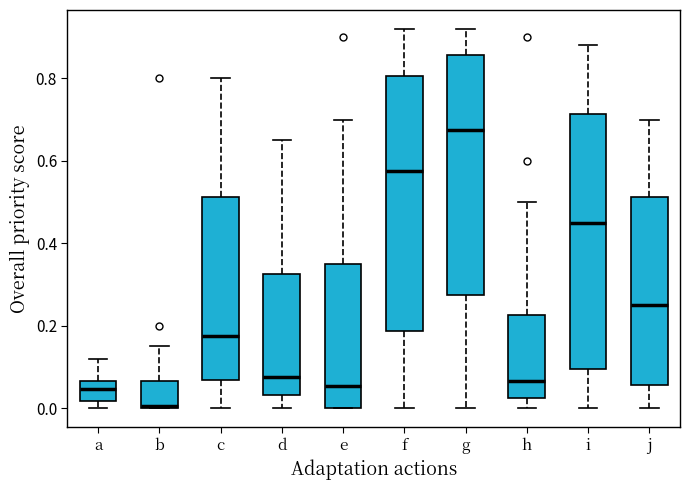

Reading left to right, transcribe this box plot: for each box, give where its median line is, the range the box spans, and where its two whiskers end, as read against the y-axis. The values are not printed on the chart, so give them approximately, as read against the axis.

a: median 0.04, box 0.02 to 0.06, whiskers 0.00 to 0.12
b: median 0.00, box 0.00 to 0.06, whiskers 0.00 to 0.16
c: median 0.18, box 0.06 to 0.52, whiskers 0.00 to 0.80
d: median 0.08, box 0.04 to 0.32, whiskers 0.00 to 0.66
e: median 0.06, box 0.00 to 0.36, whiskers 0.00 to 0.70
f: median 0.58, box 0.18 to 0.80, whiskers 0.00 to 0.92
g: median 0.68, box 0.28 to 0.86, whiskers 0.00 to 0.92
h: median 0.06, box 0.02 to 0.22, whiskers 0.00 to 0.50
i: median 0.46, box 0.10 to 0.72, whiskers 0.00 to 0.88
j: median 0.26, box 0.06 to 0.52, whiskers 0.00 to 0.70